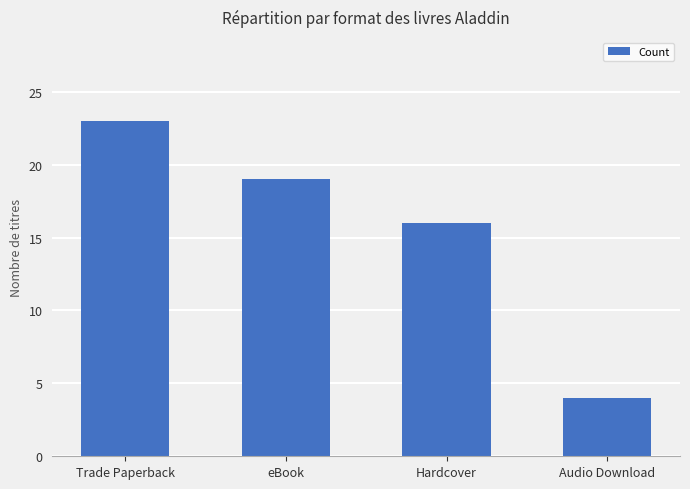

Which has a higher value, Hardcover or eBook?

eBook